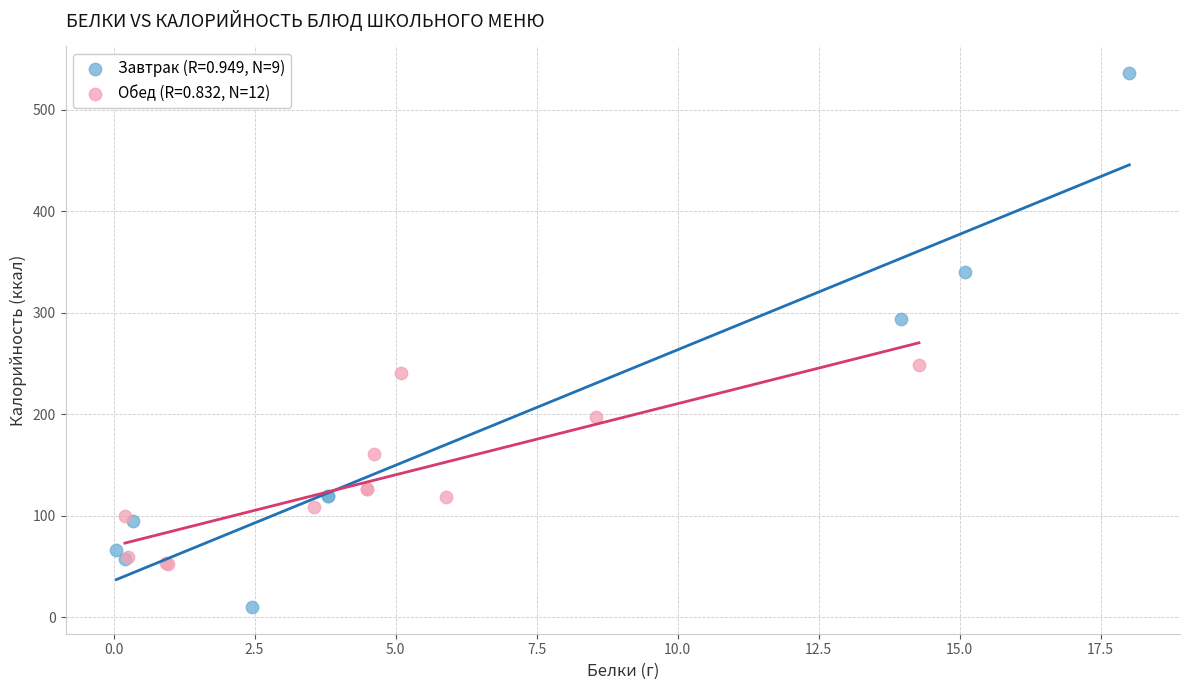

Which series reaches the maximum Y coordinate?

Завтрак (R=0.949, N=9)